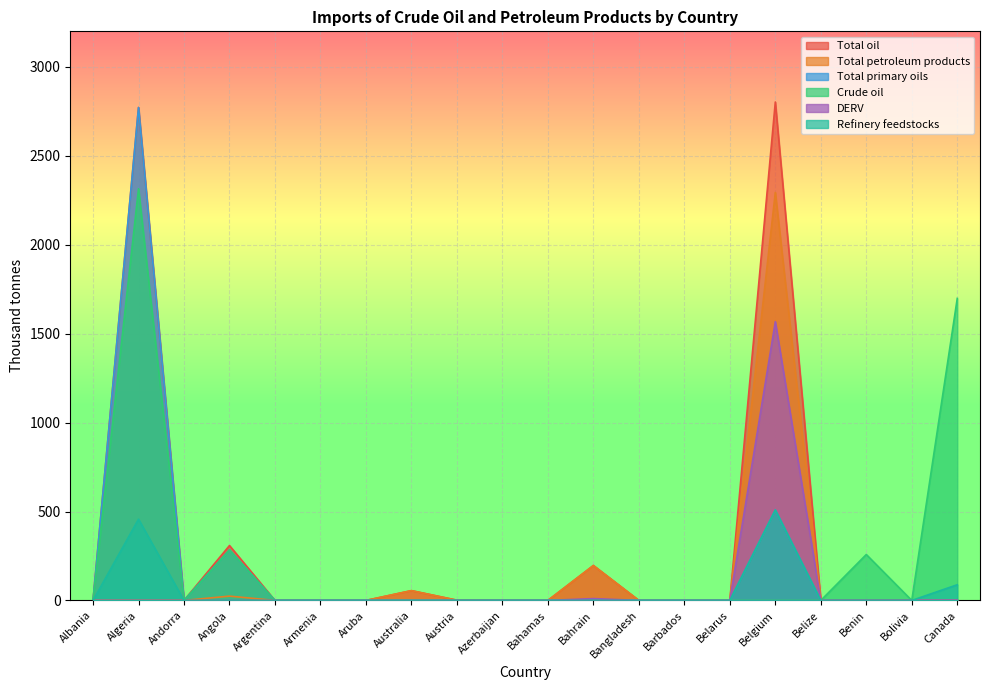

At which category is the sum across all series the highest?

Algeria